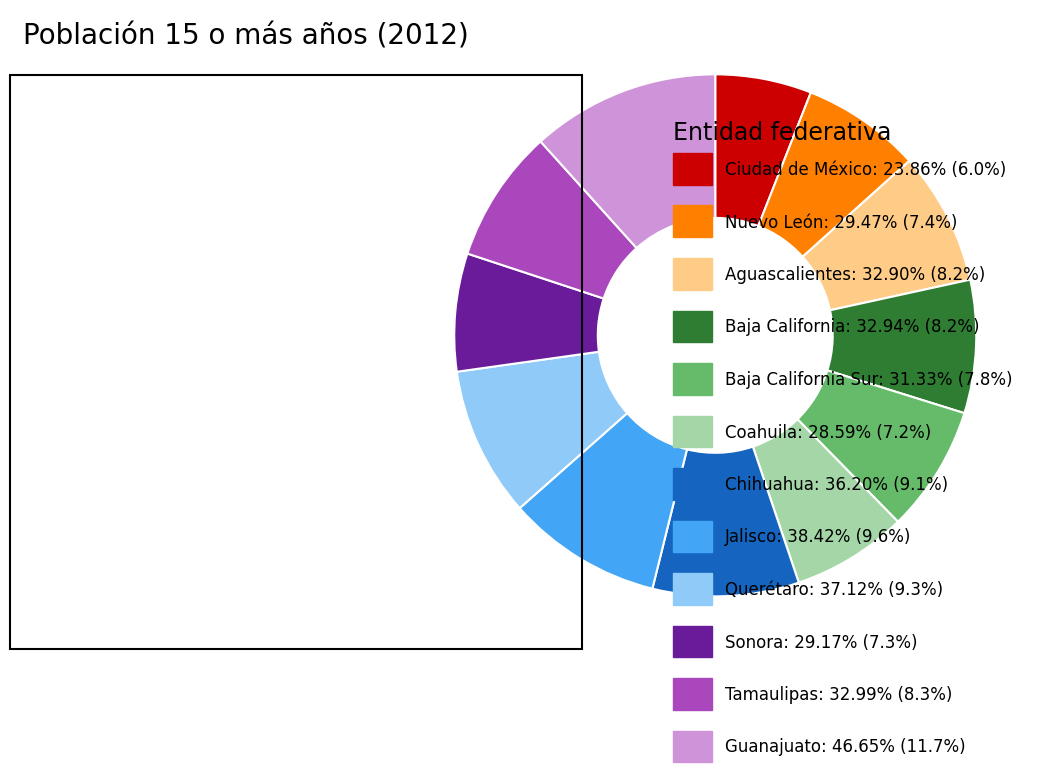

Does any single category account for the majority?

No